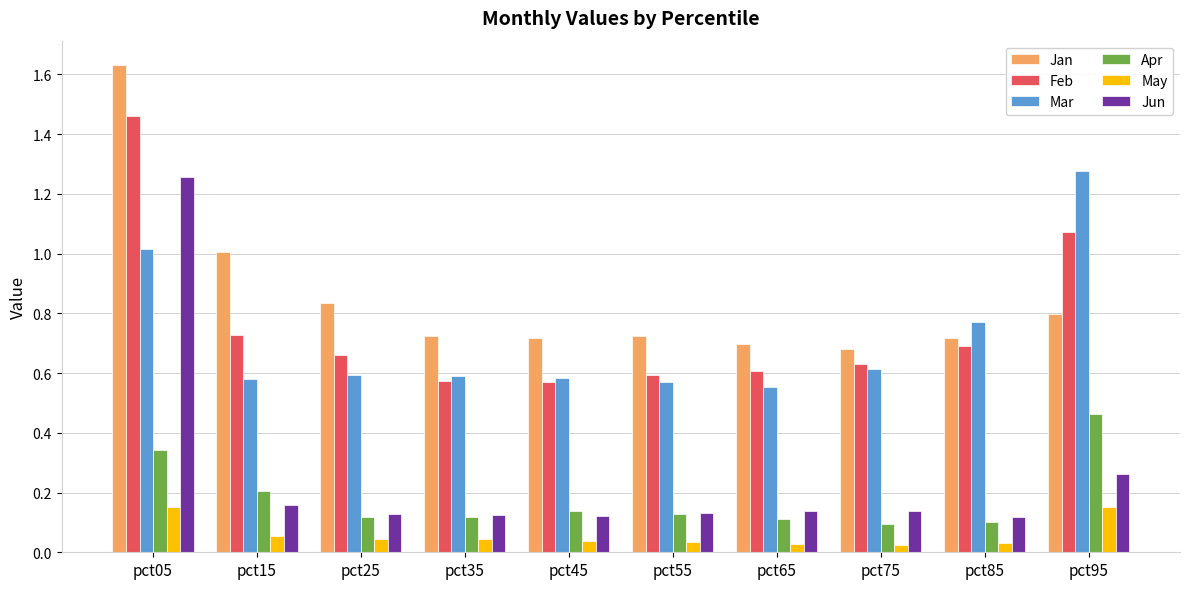

Is it true that Jan equals 1.0 at pct85?

False